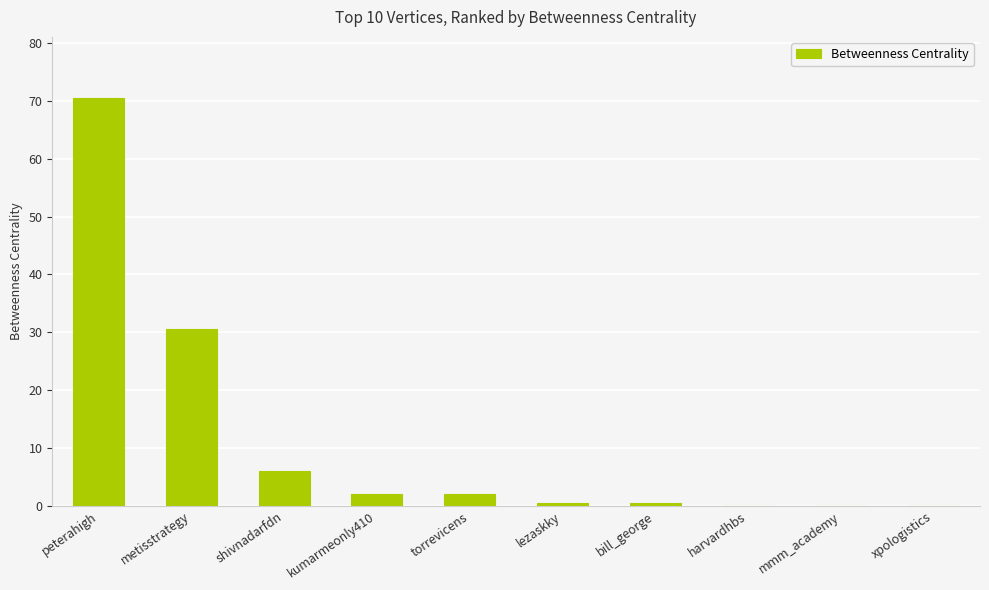

What is the sum of all values?

112.0